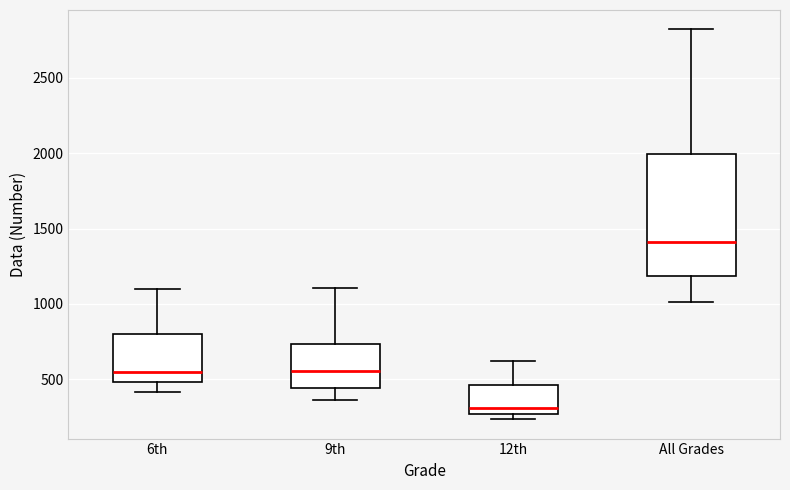

Comparing the boxes themselves (not the whiskers), which one is the tallest?

All Grades